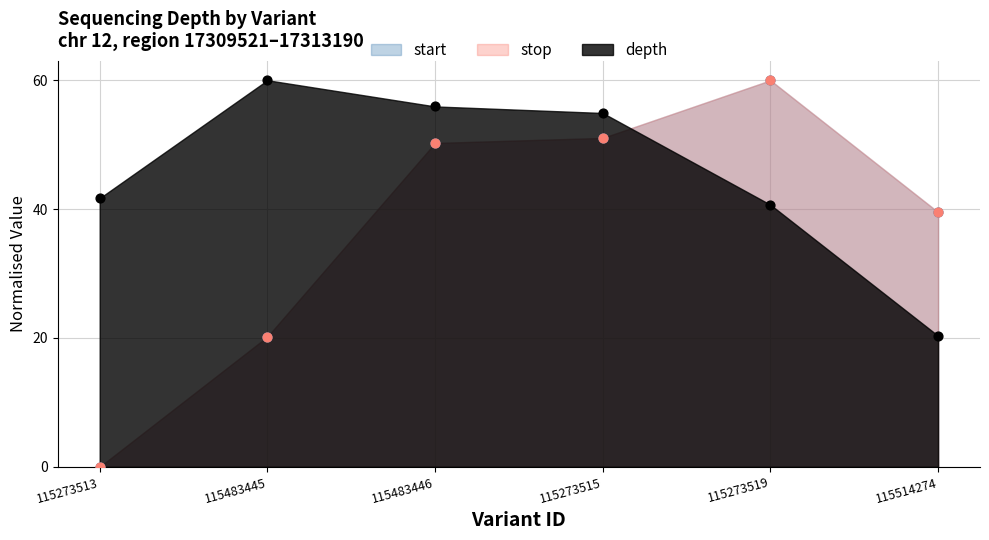

Between 115483445 and 115483446, which is larger?

115483445